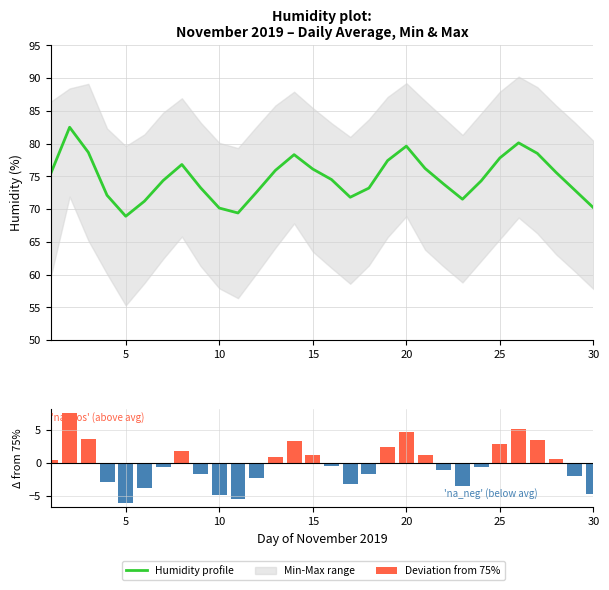

Which series has the largest range (max minus min)?

Humidity profile